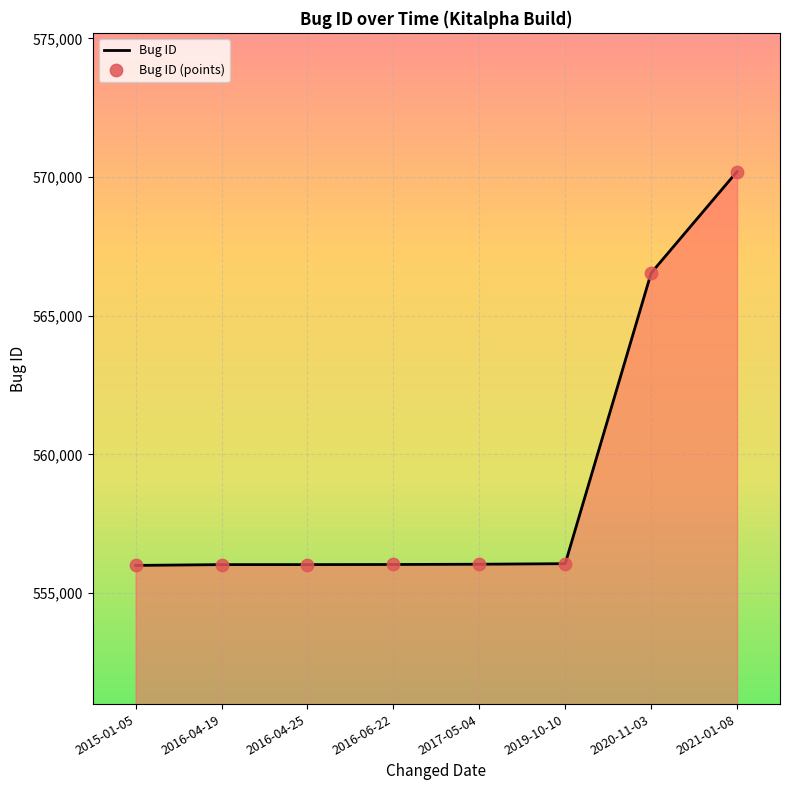

The value at 2019-10-10 is 556060. True or false?

True